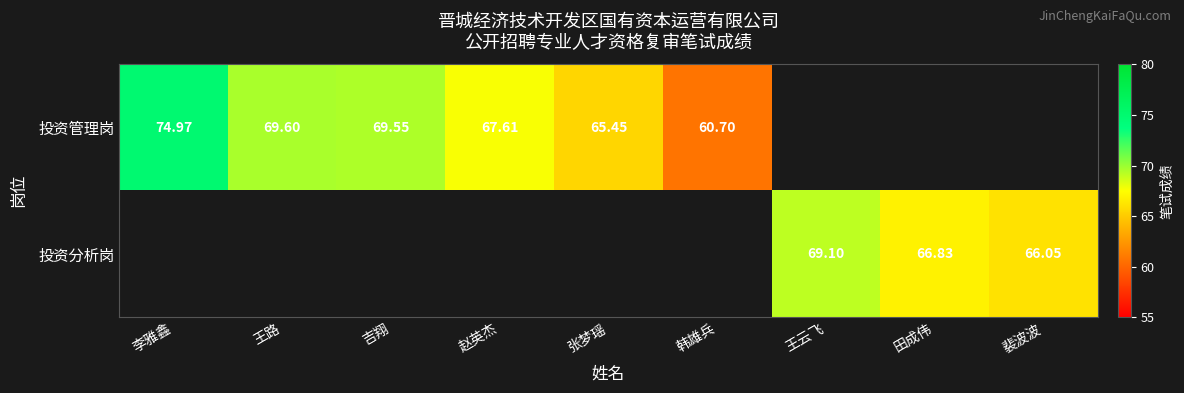

True or false: 投资管理岗 has a value of 0.0 at 王云飞.

True